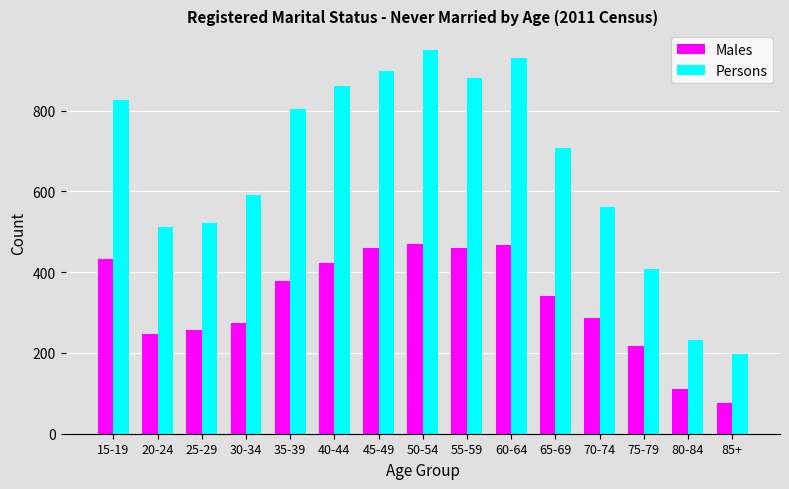

What is the difference between the maximum and minimum values in the Persons series?

753